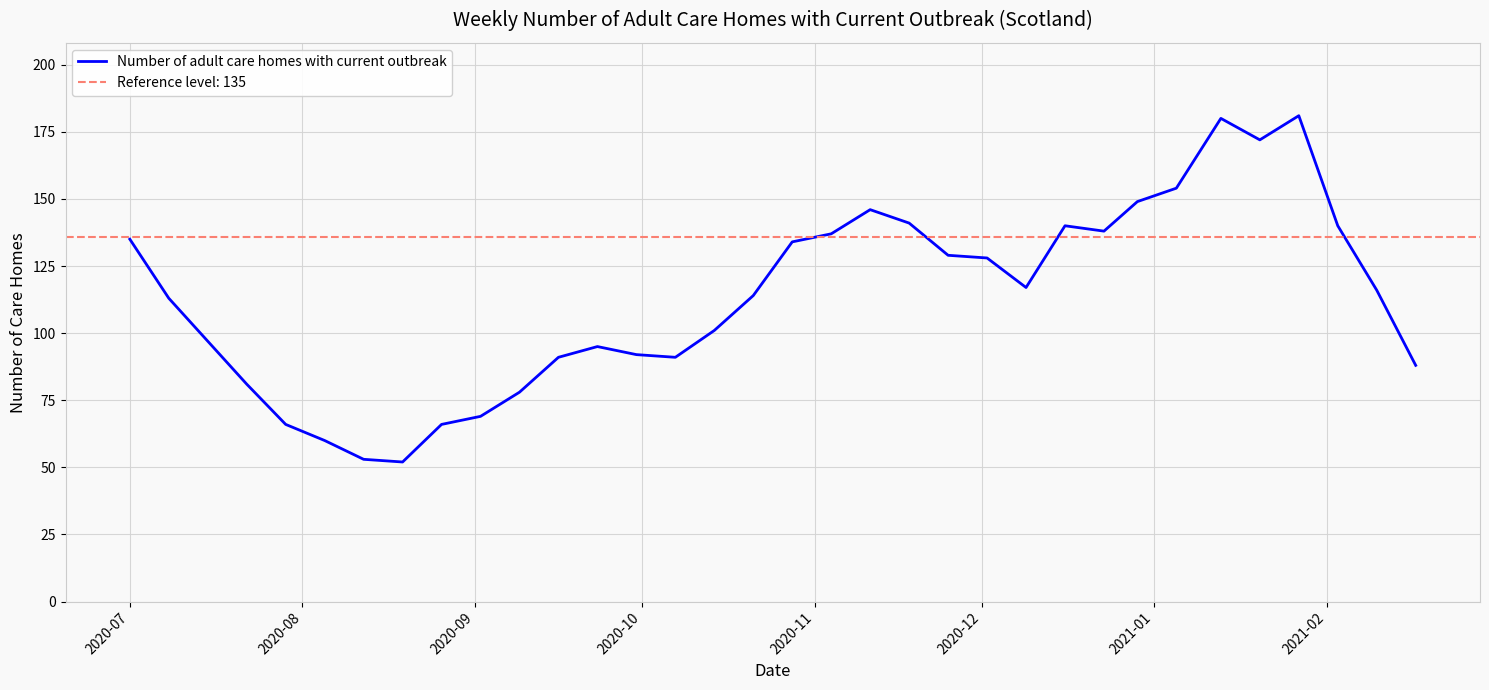

What is the maximum value for Number of adult care homes with current outbreak?

181